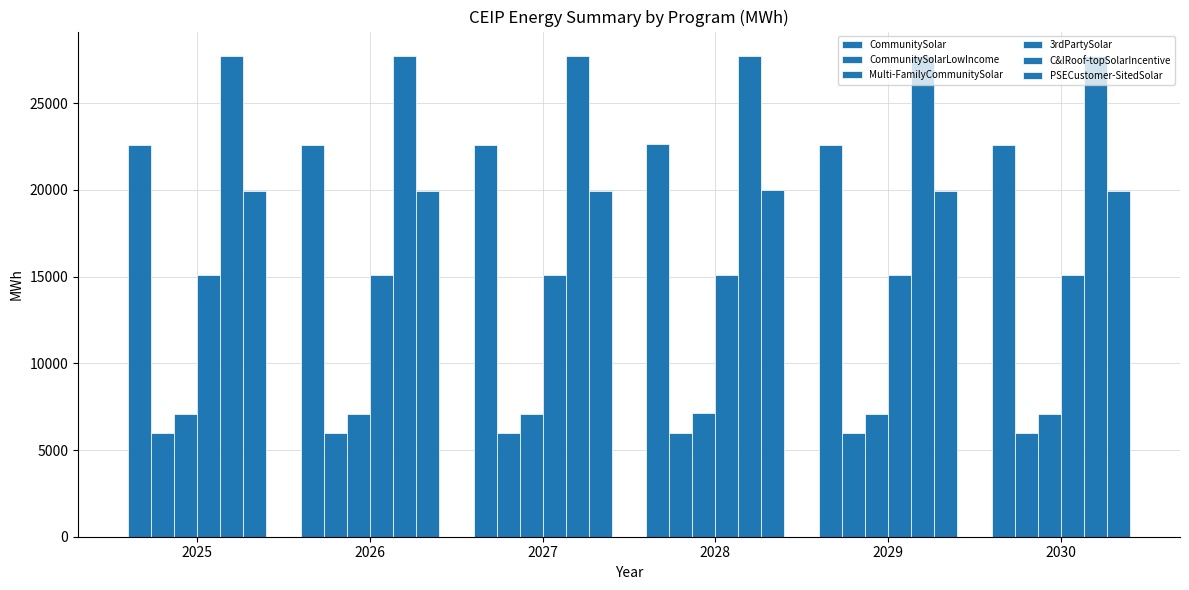

Count the number of categories in the chart.

6